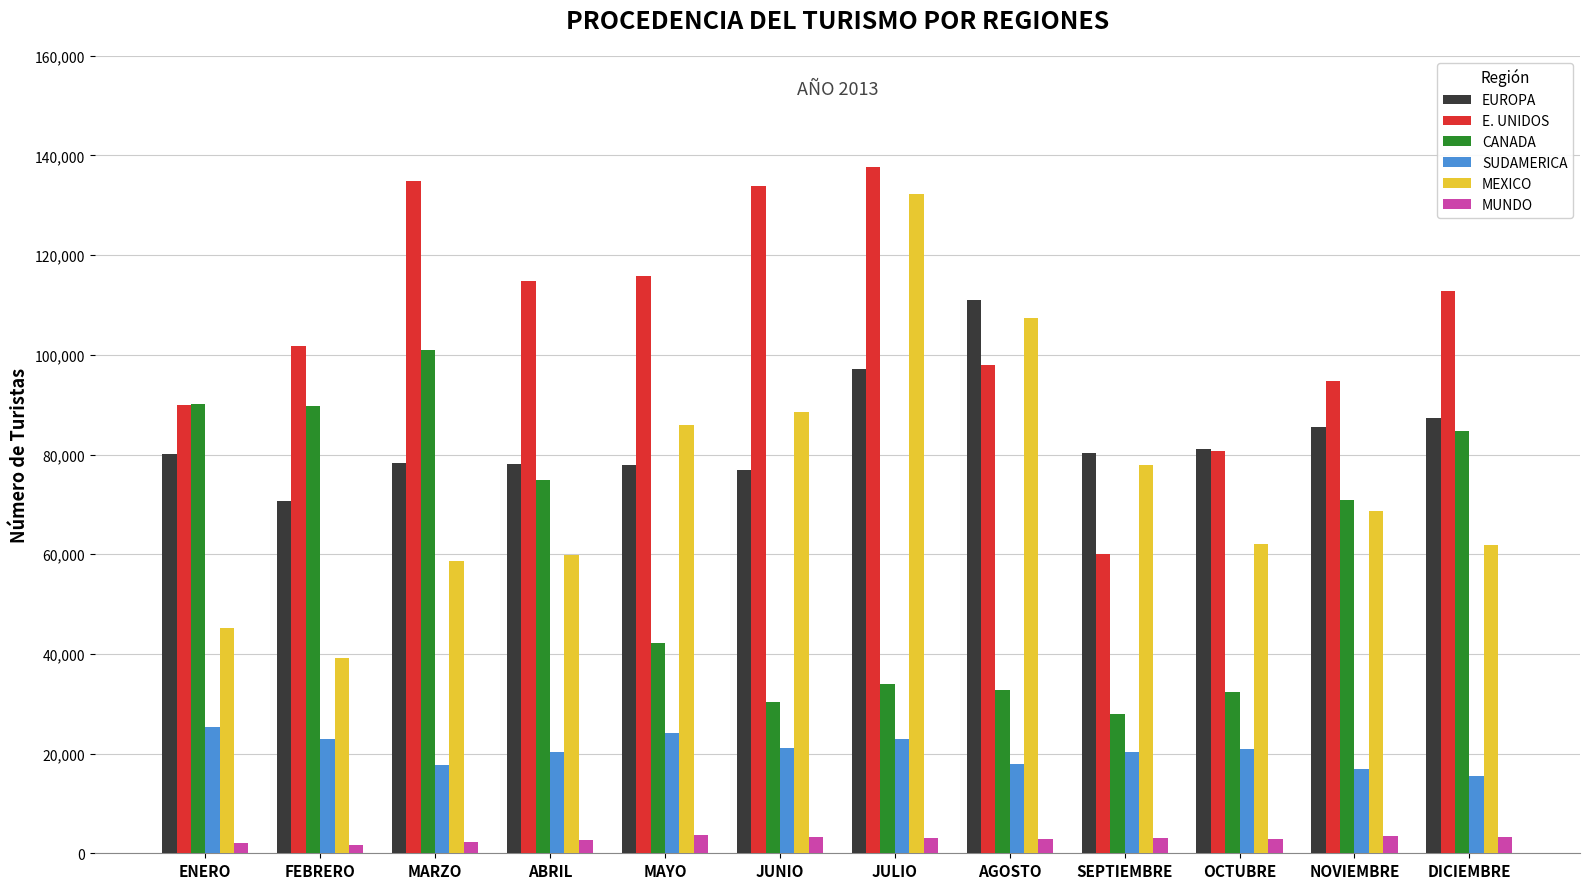

What is the average value of the MUNDO series?

2844